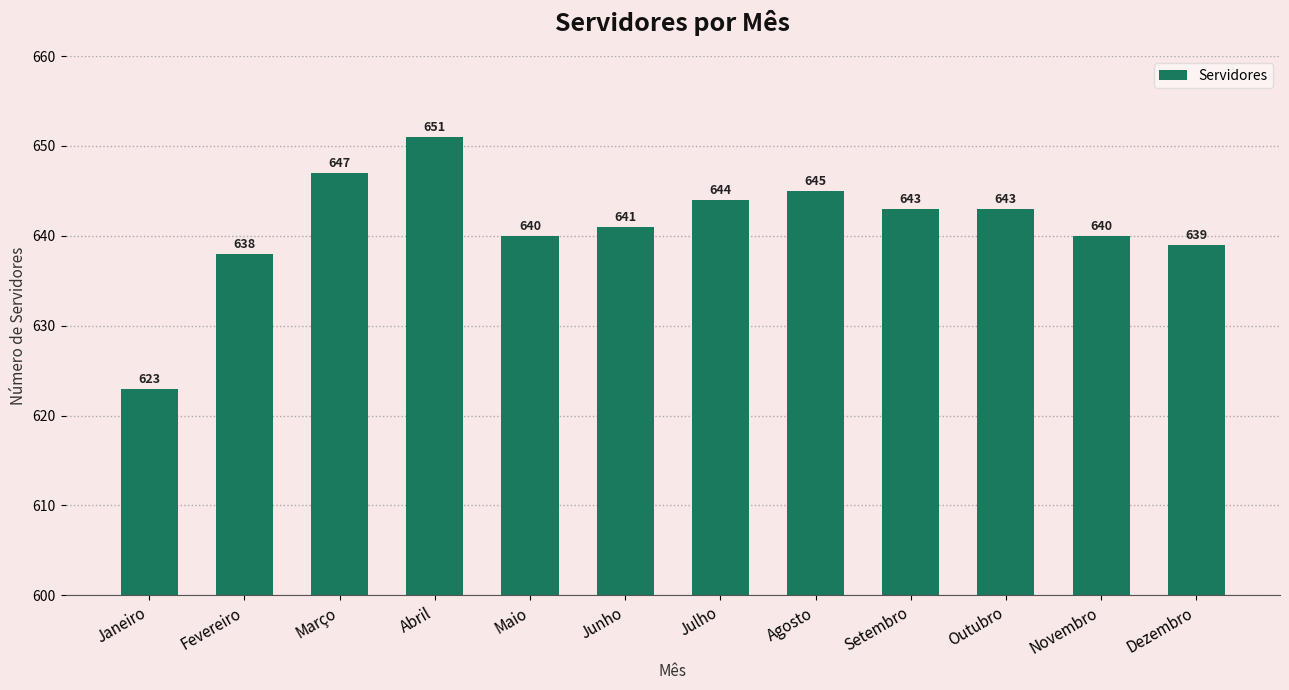

Read the value at Novembro.

640